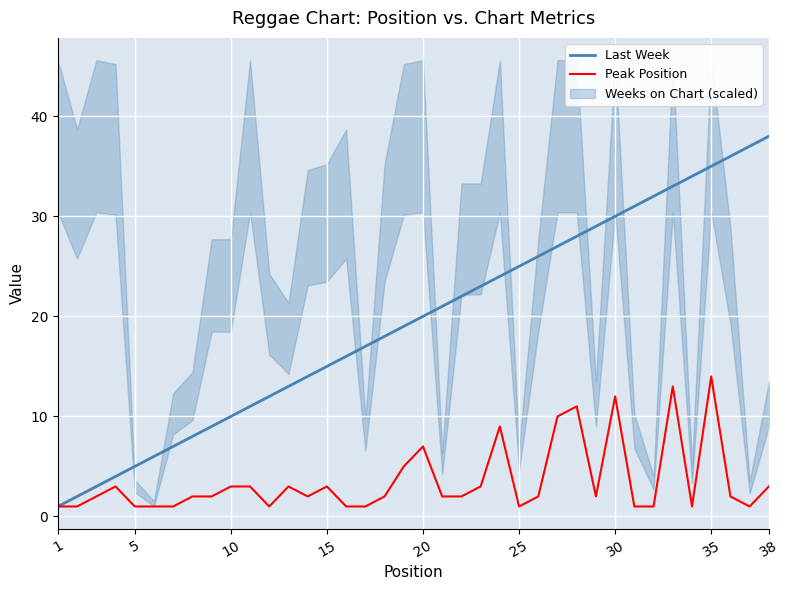

True or false: Last Week has a value of 65 at 38.

False